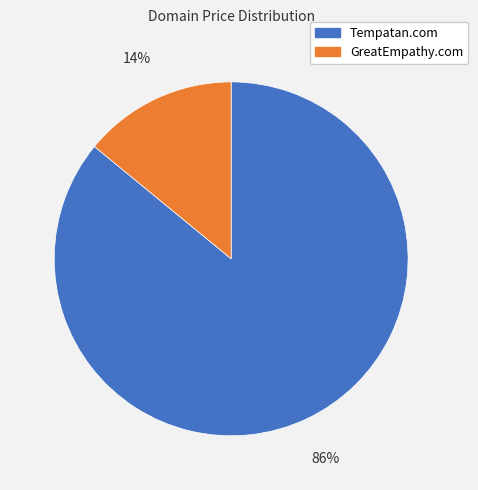

What is the largest slice in the pie chart?

Tempatan.com